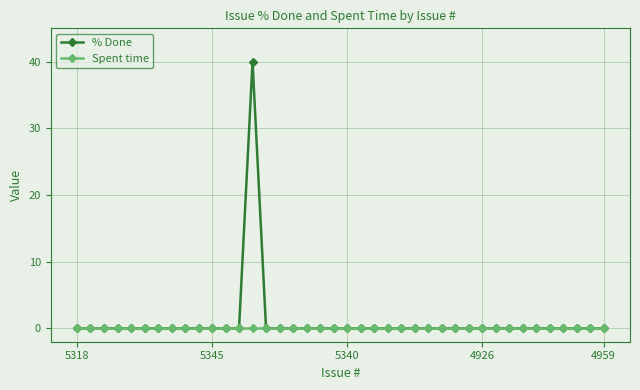

Which series has the largest range (max minus min)?

% Done